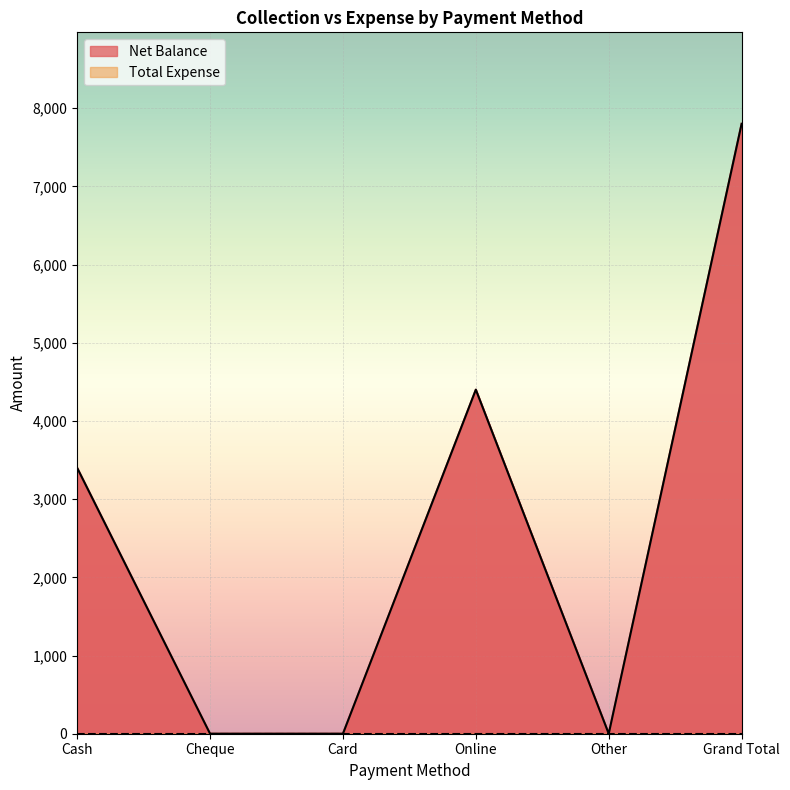

How many distinct data groups are displayed?

1